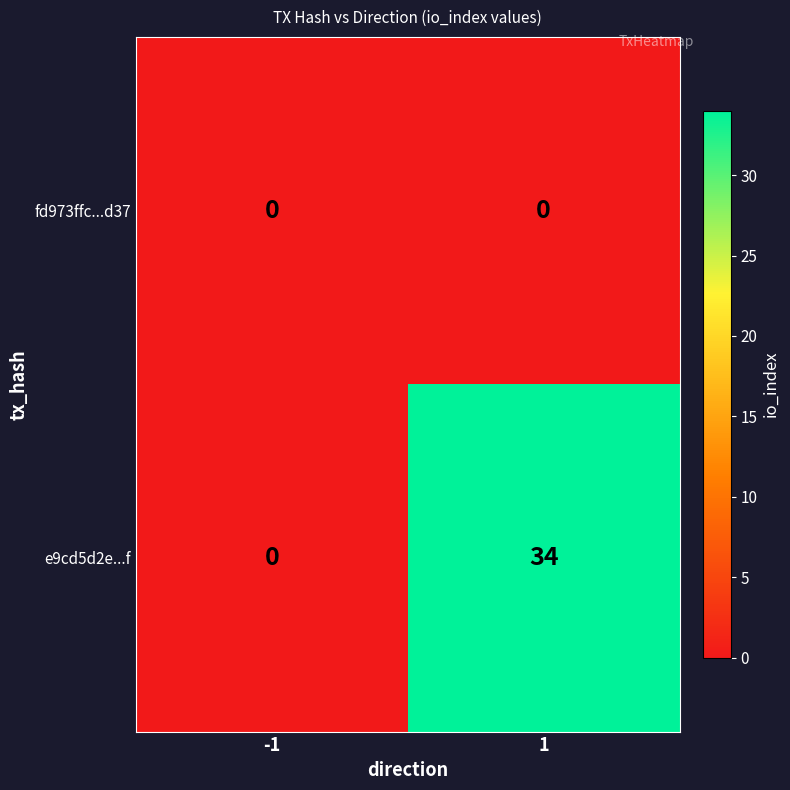

At which category is the sum across all series the highest?

1